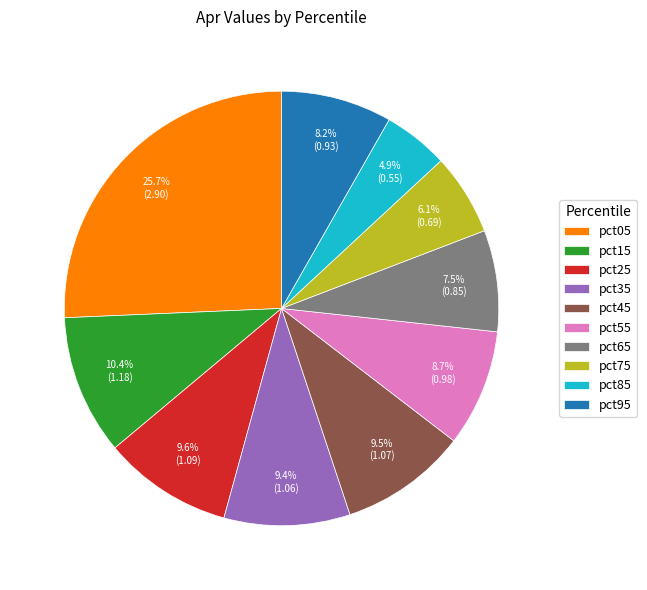

To the nearest percent, what is the average slice percentage?

10%